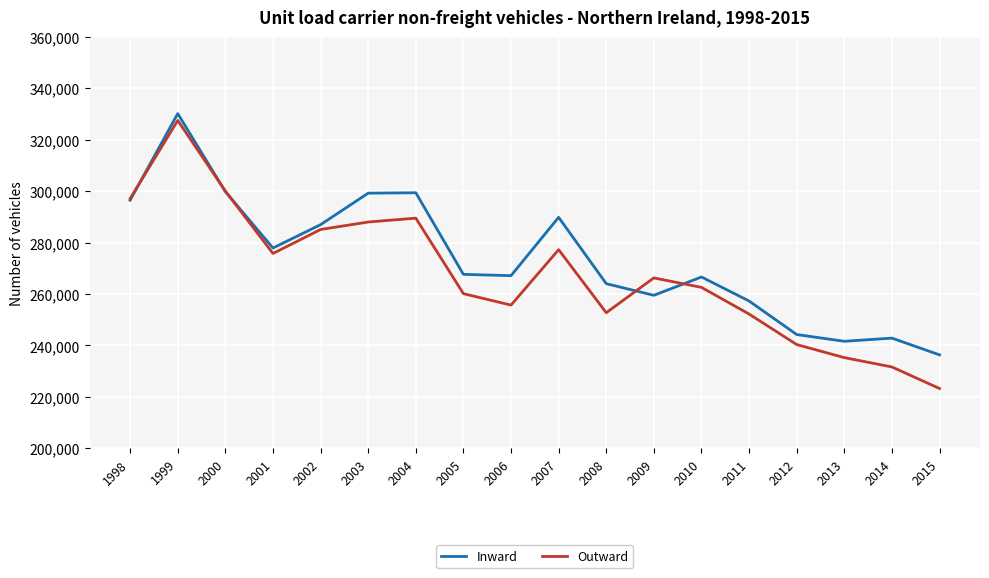

Between 2008 and 2010, which series saw the biggest shift?

Outward